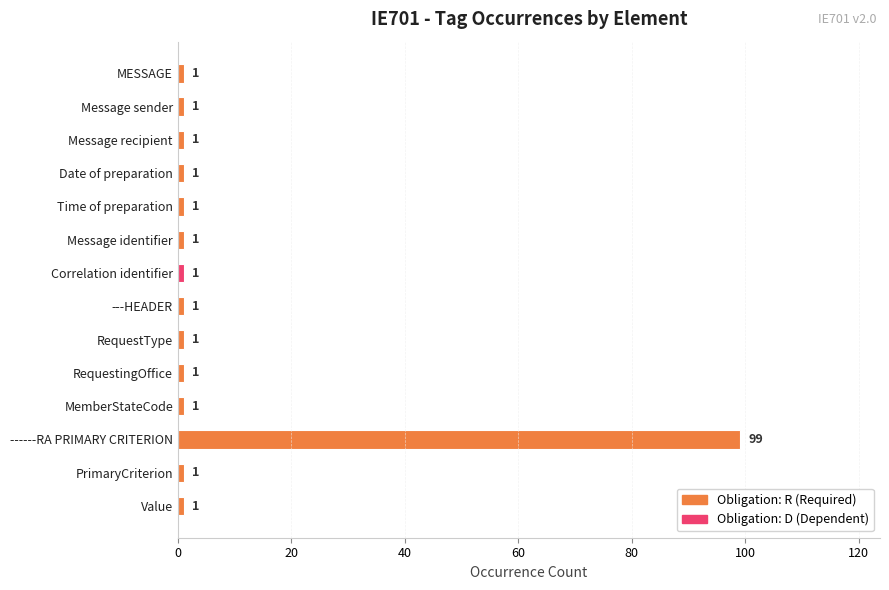

What is the label of the 3rd bar from the top?

Message recipient